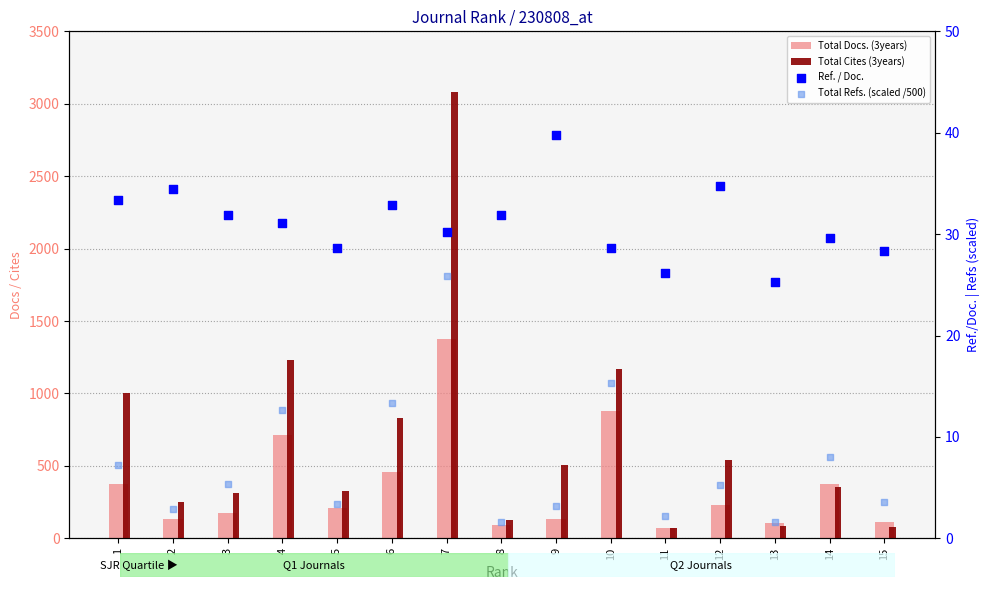

Is the value of Total Docs. (3years) at 12 greater than the value of Ref. / Doc. at 8?

Yes